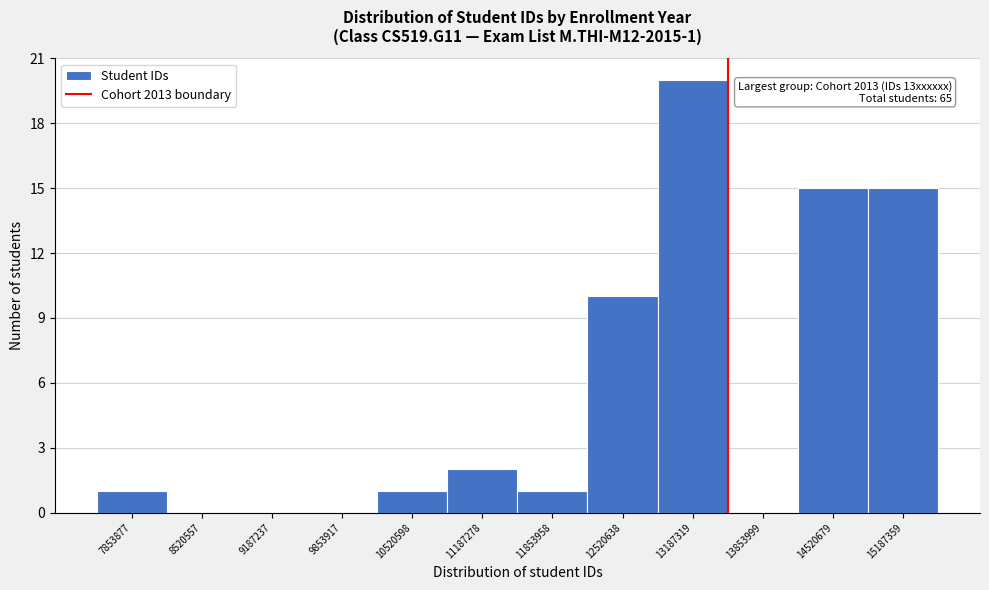

Which range on the x-axis has the tallest bar?

12900000 to 13500000